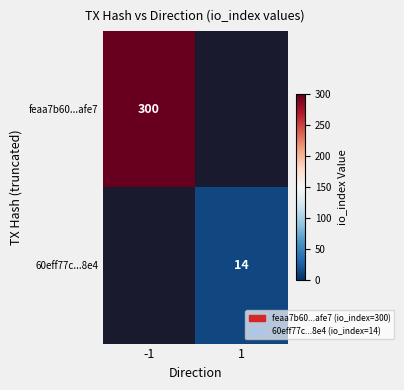

Is it true that feaa7b60...afe7 equals 426 at -1?

False